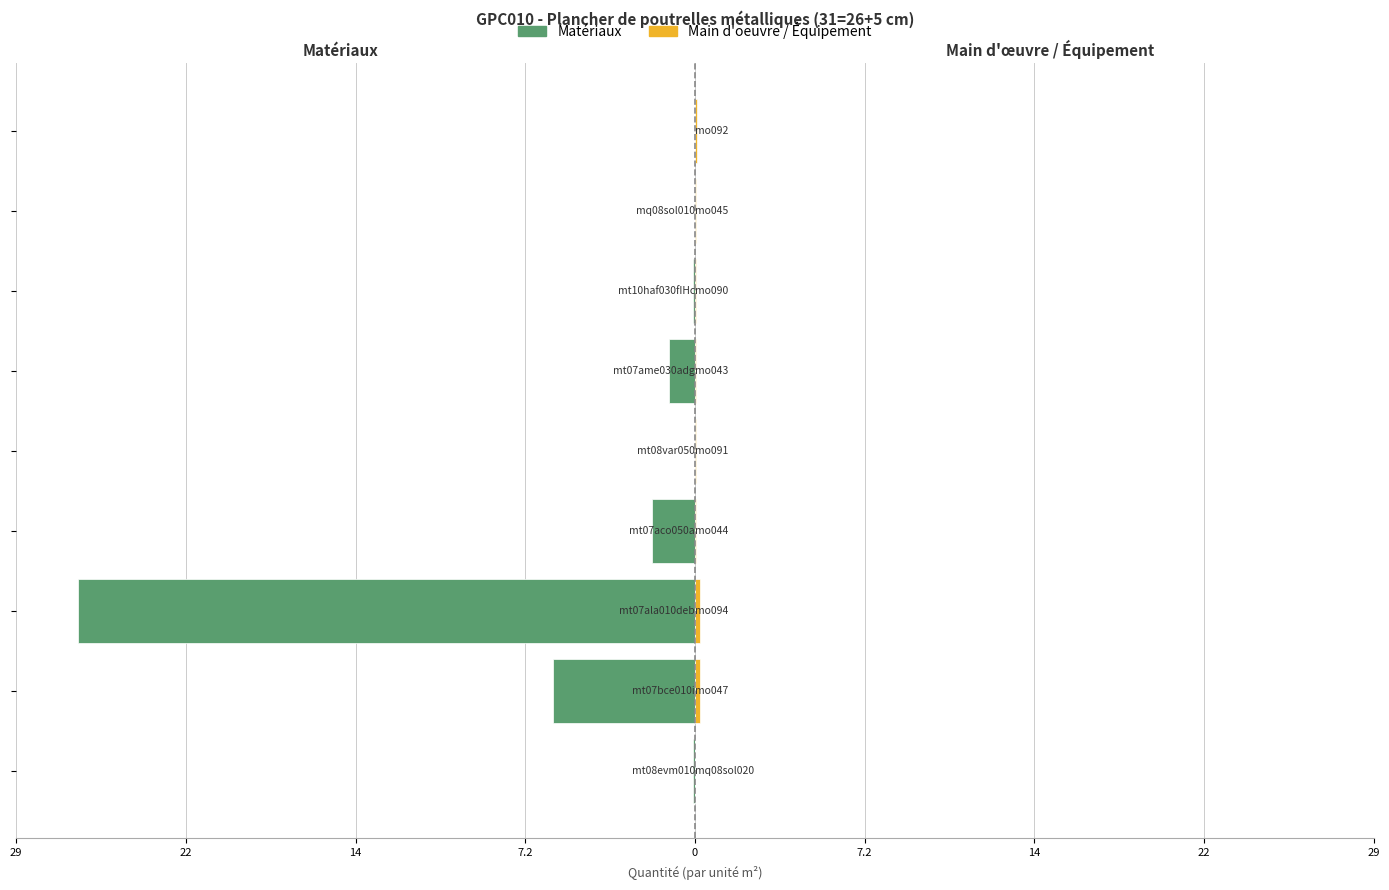

What is the smallest value displayed?

-26.1